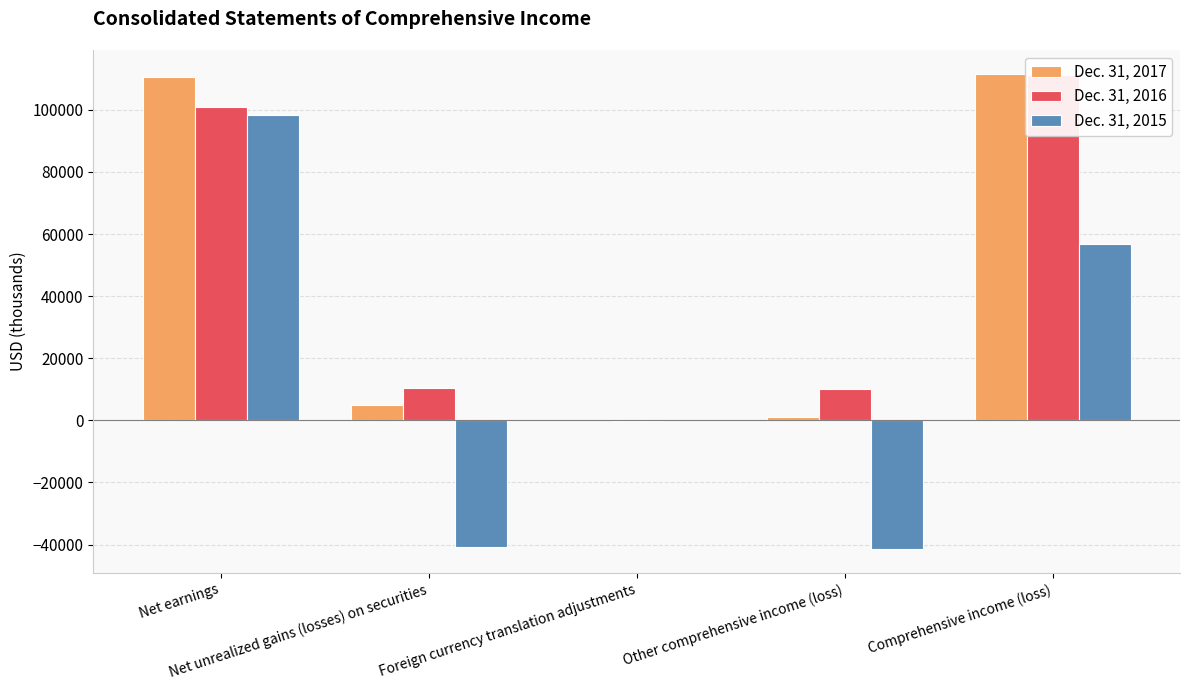

At how many categories does at least one series exceed -39459?

5